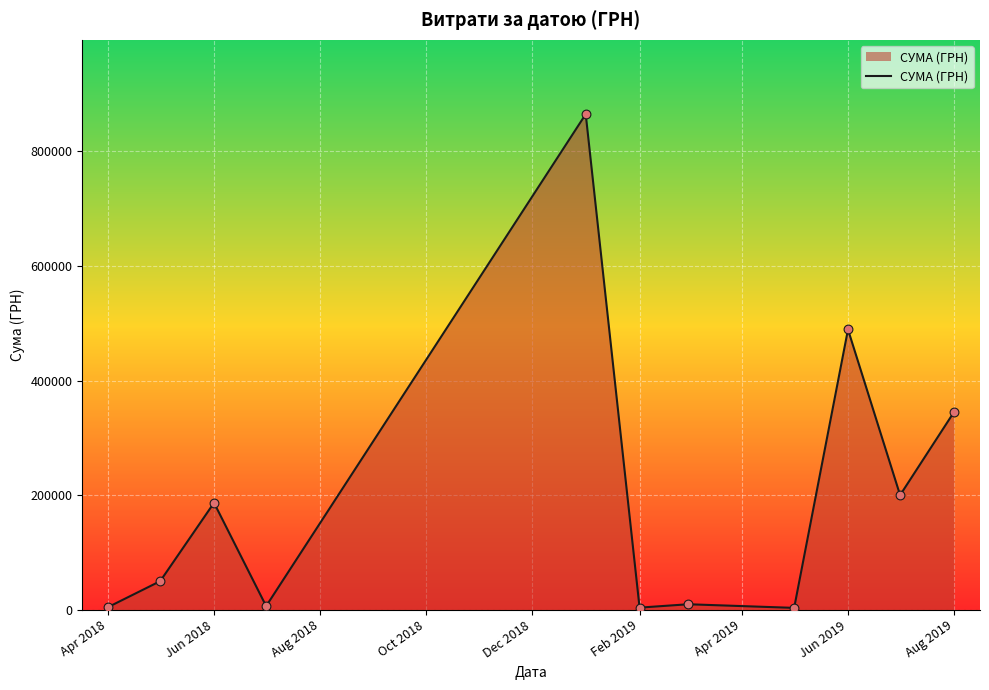

What is the maximum value shown in the chart?

864988.1